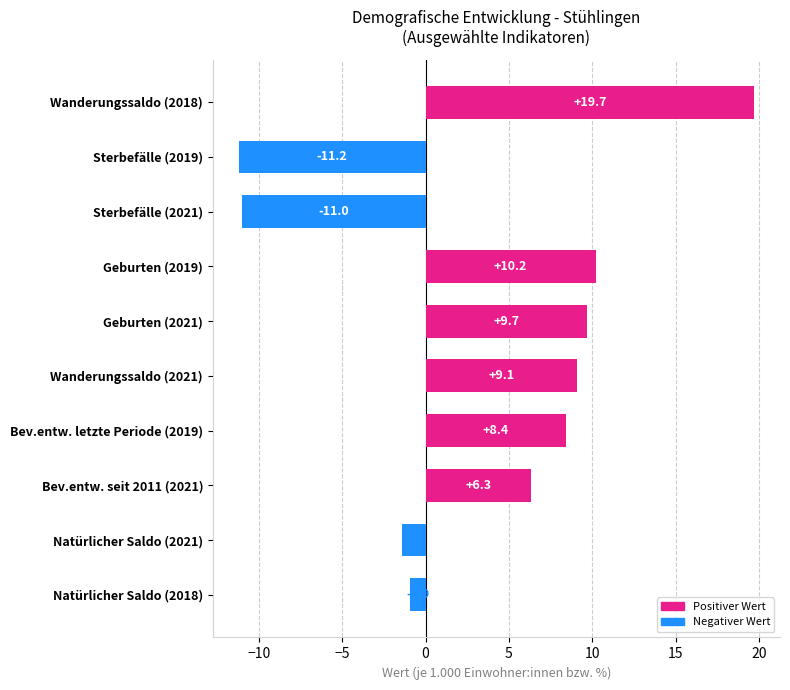

The chart shows a value of 10.8 at Bev.entw. seit 2011 (2021). True or false?

False